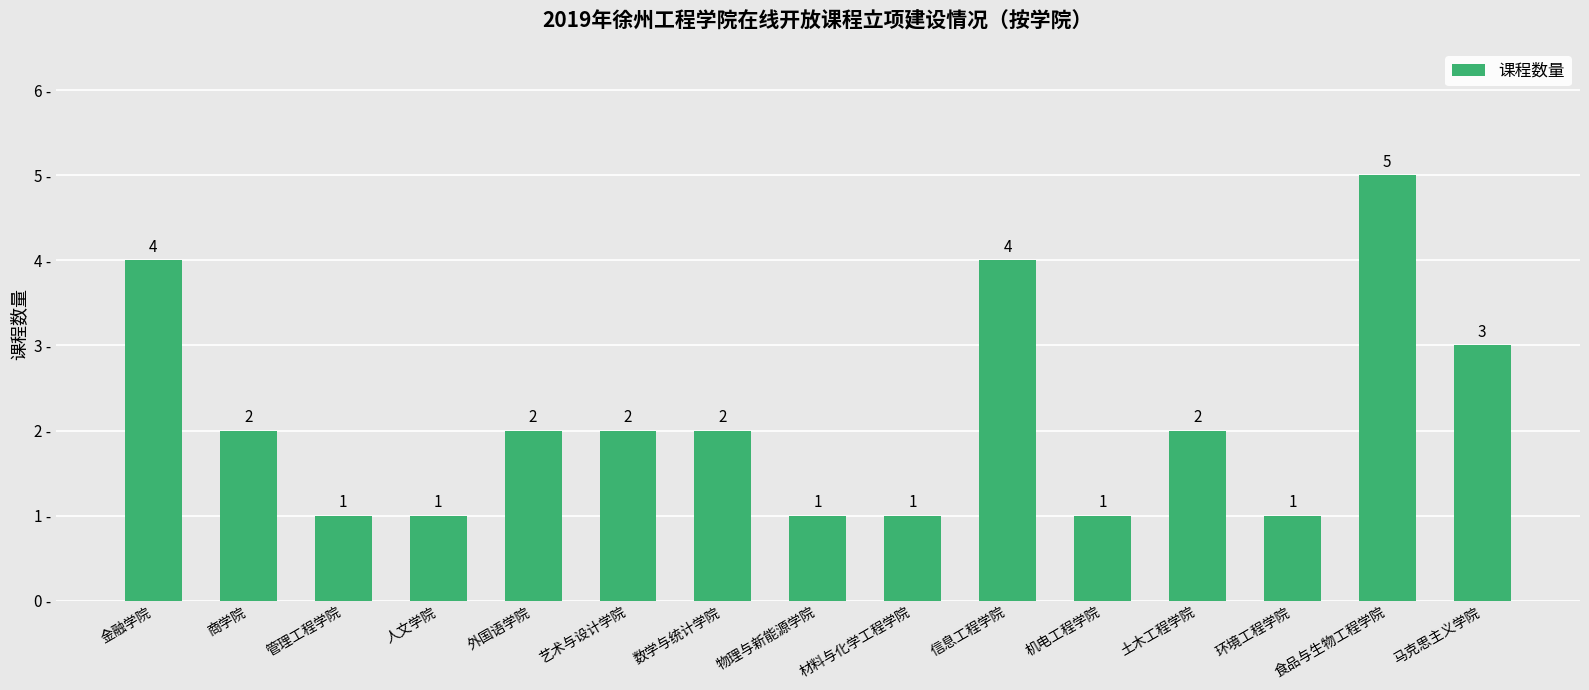

Between 食品与生物工程学院 and 机电工程学院, which is larger?

食品与生物工程学院